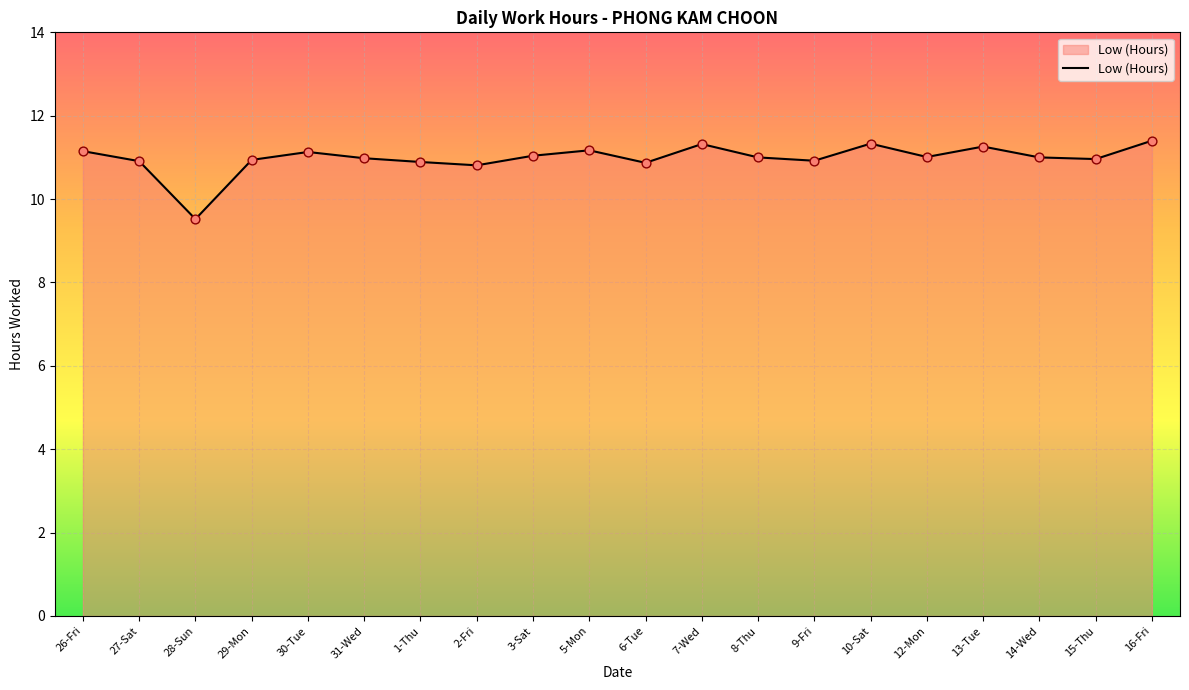

What is the ratio of the value at 9-Fri to the value at 28-Sun?

1.1